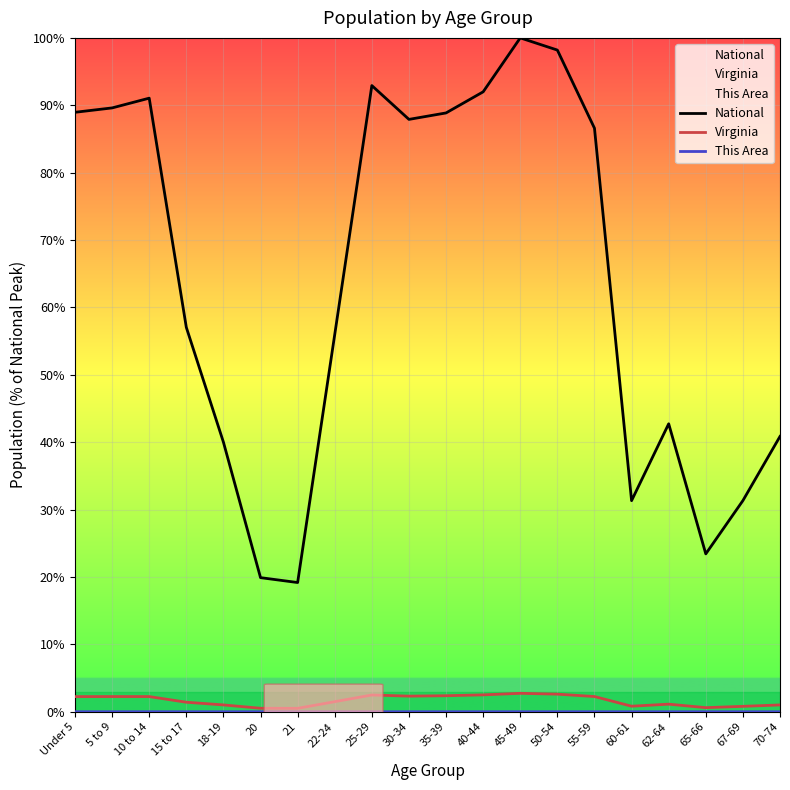

What is the approximate value of Virginia at 21?

0.5